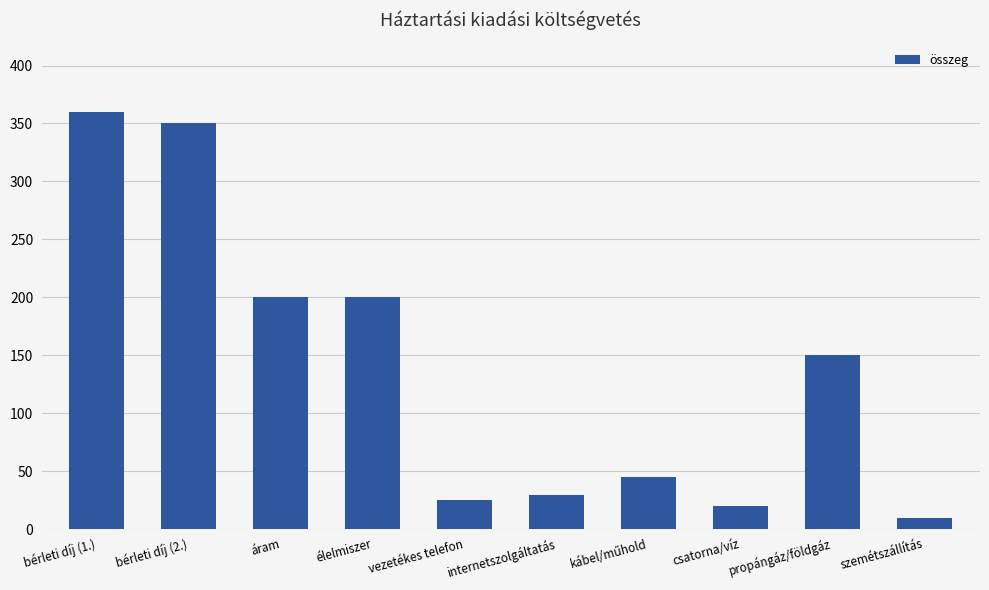

Which has a higher value, szemétszállítás or bérleti díj (1.)?

bérleti díj (1.)